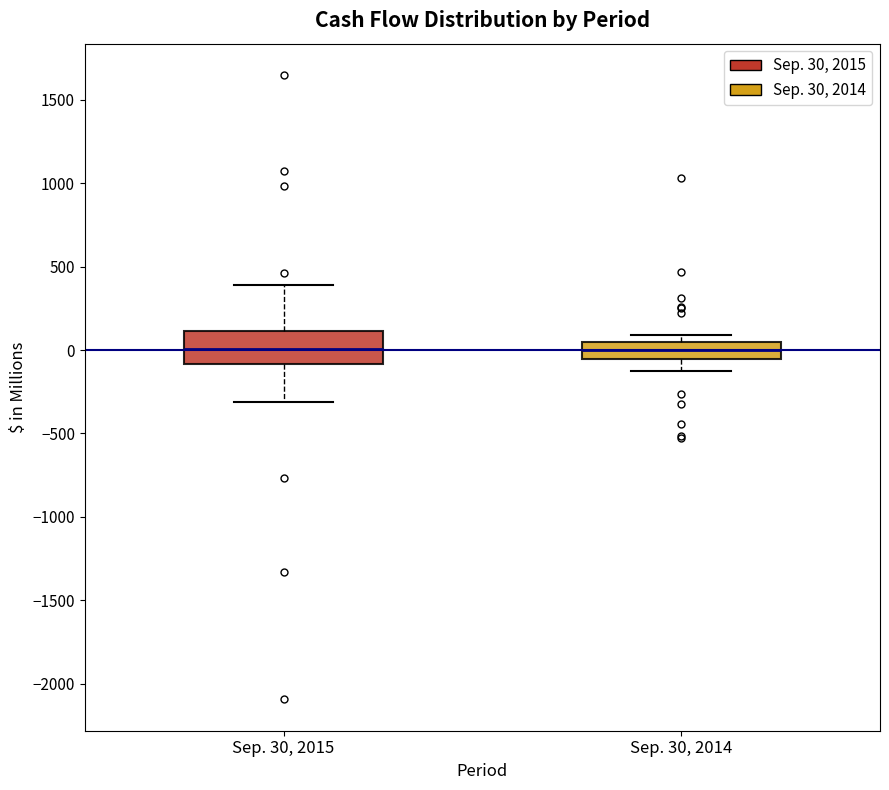

Reading left to right, read every box against the y-axis: the position of its median line, the range the box covers, and the ends of its whiskers. The values are not printed on the chart, so give them approximately, as read against the axis.

Sep. 30, 2015: median 0, box -100 to 100, whiskers -300 to 400
Sep. 30, 2014: median 0, box -50 to 50, whiskers -150 to 100